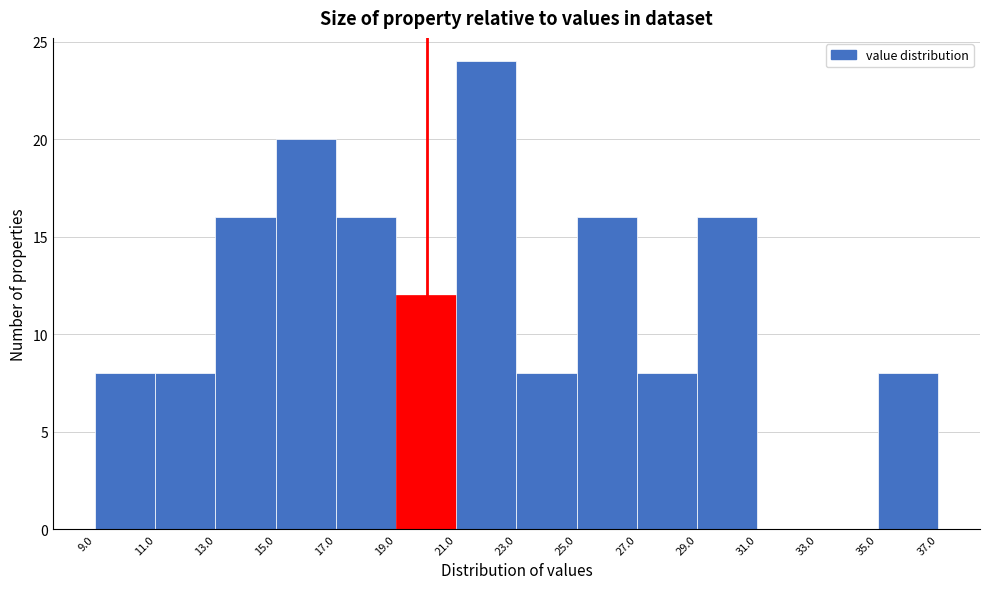

Reading left to right, transcribe this chart: for each bar, give the range it covers on the x-axis and its height. The values are not printed on the chart, so give them approximately, as read against the axis.

9.0 to 11.0: 8
11.0 to 13.0: 8
13.0 to 15.0: 16
15.0 to 17.0: 20
17.0 to 19.0: 16
19.0 to 21.0: 12
21.0 to 23.0: 24
23.0 to 25.0: 8
25.0 to 27.0: 16
27.0 to 29.0: 8
29.0 to 31.0: 16
31.0 to 33.0: 0
33.0 to 35.0: 0
35.0 to 37.0: 8